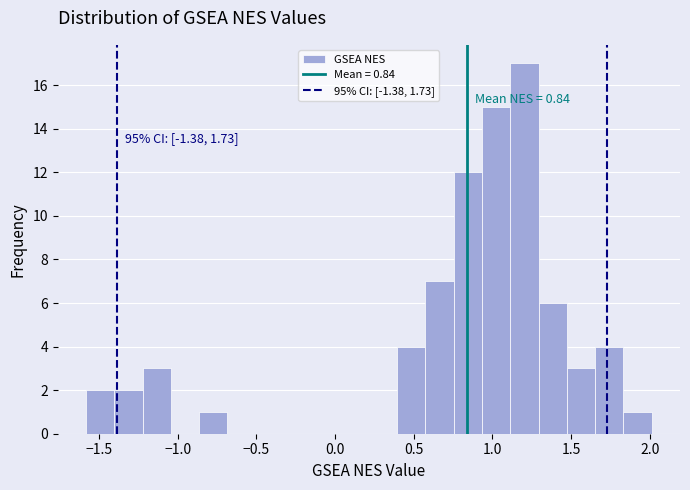

Around what value on the x-axis is the tallest bar? Give the approximate position of its centre, as read against the axis.

1.20